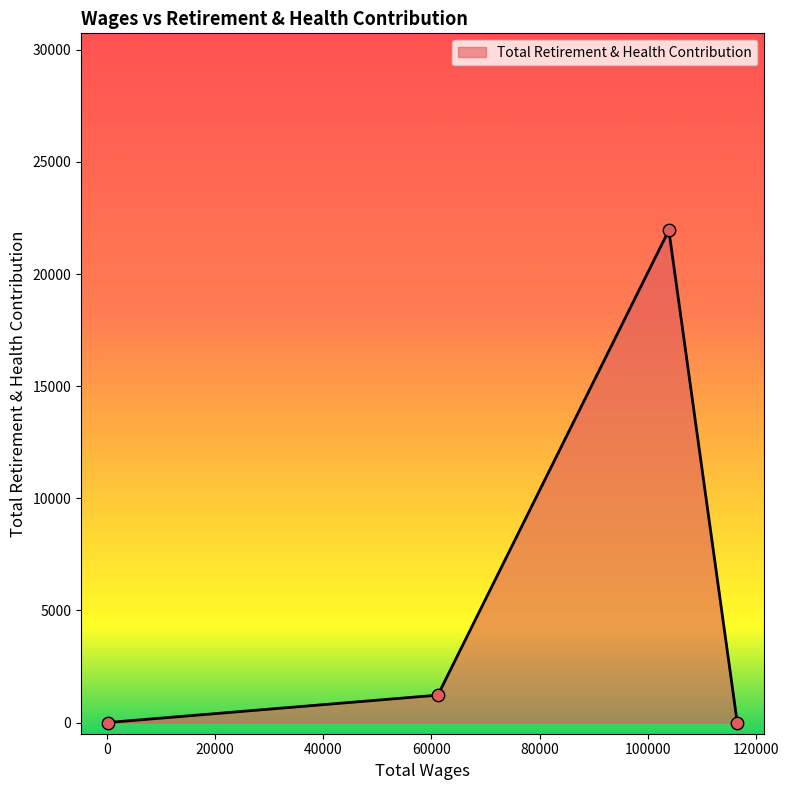

True or false: the data has more than 0 interior local peaks.

True